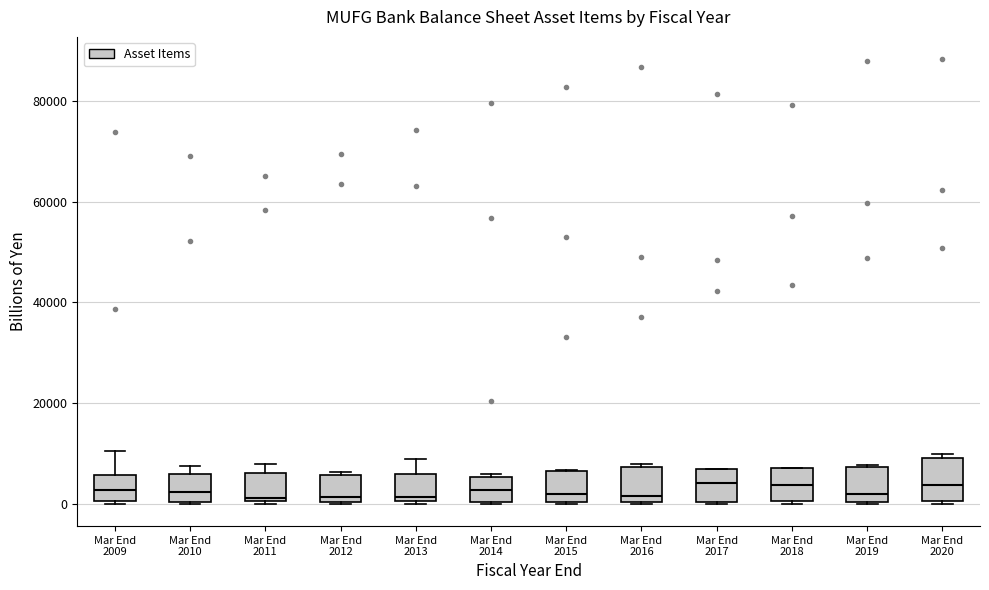

Where does the median line of the box for Mar End 2015 sit on the y-axis? The values are not printed on the chart, so give them approximately, as read against the axis.

2000